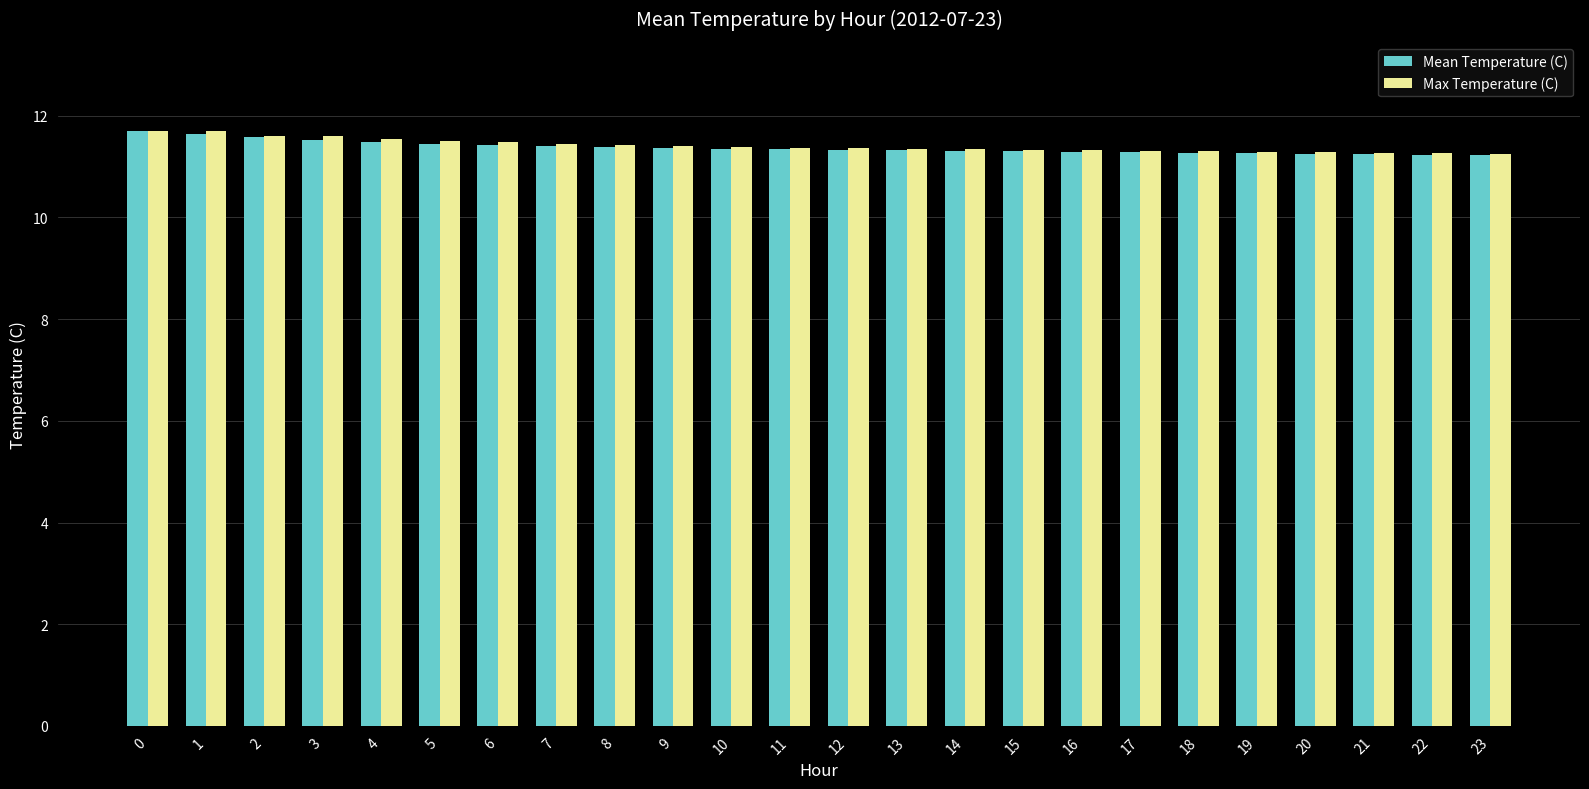

How many Mean Temperature (C) values are between 11 and 12?

24